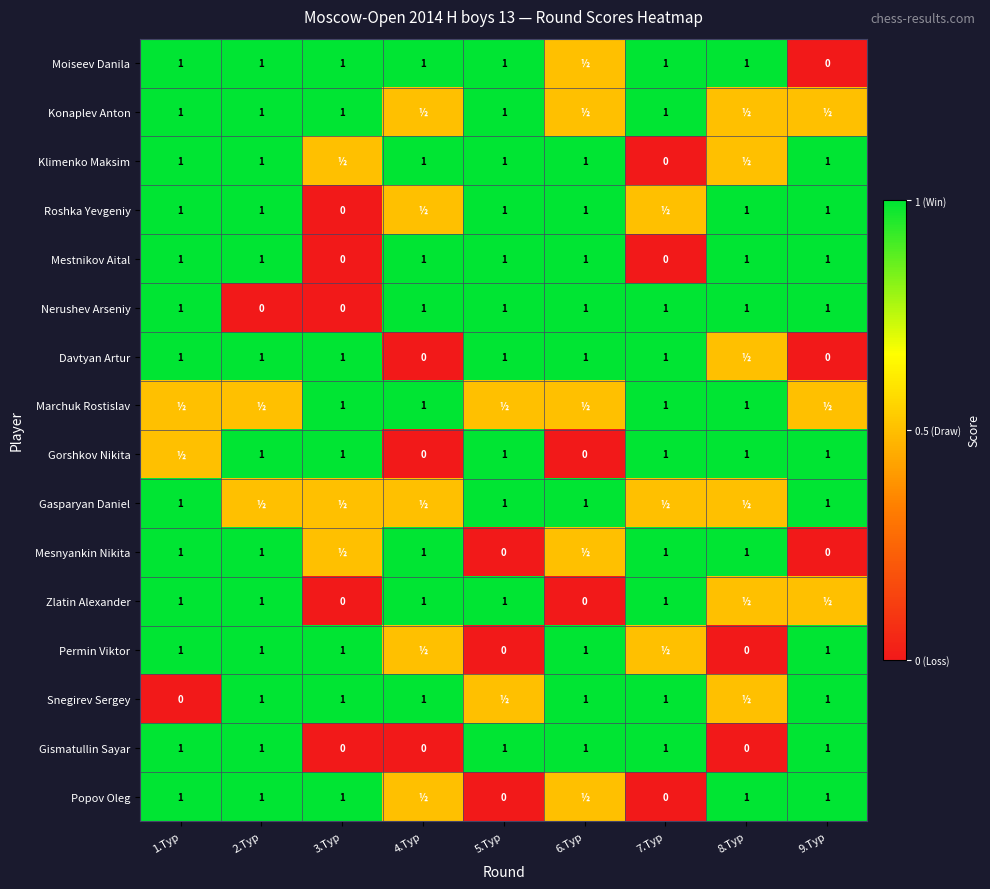

The value of Snegirev Sergey at 7.Тур is 1.0. True or false?

True